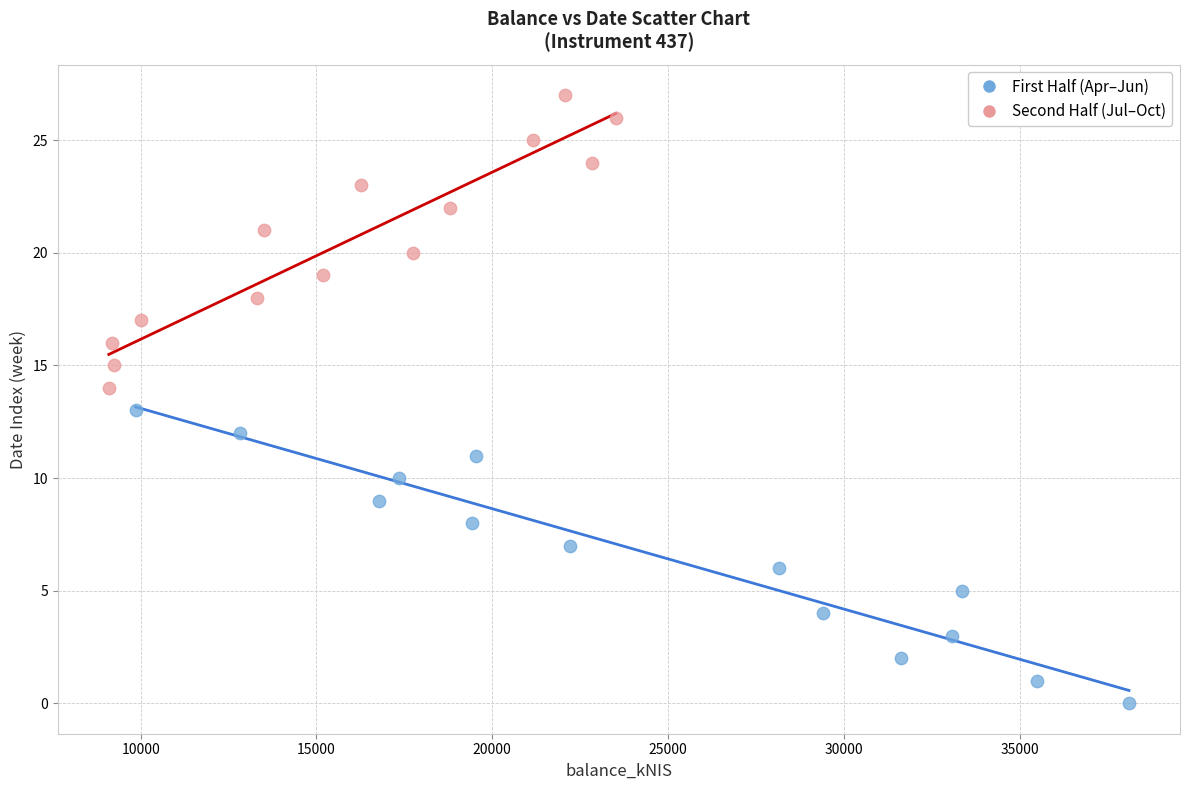

What are all the series names shown in the legend?

First Half (Apr–Jun), Second Half (Jul–Oct)